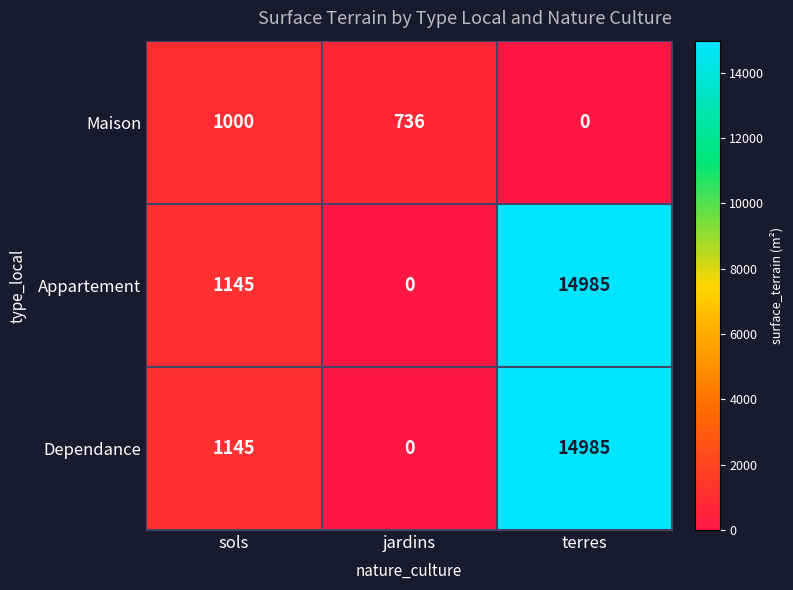

List the labels in order of Appartement value, smallest first.

jardins, sols, terres